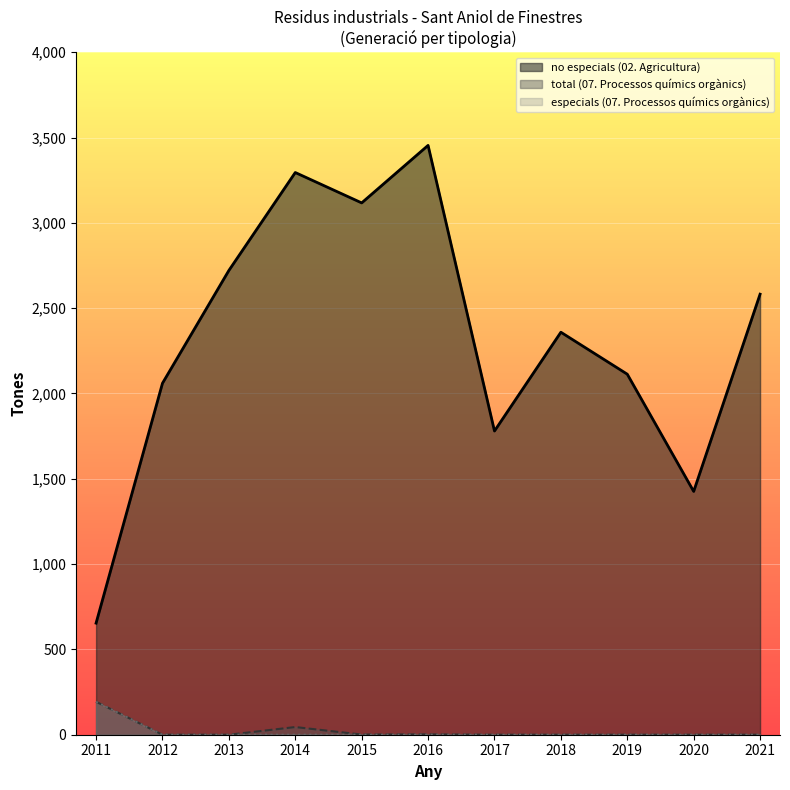

Which series has the widest spread of values?

no especials (02. Agricultura)